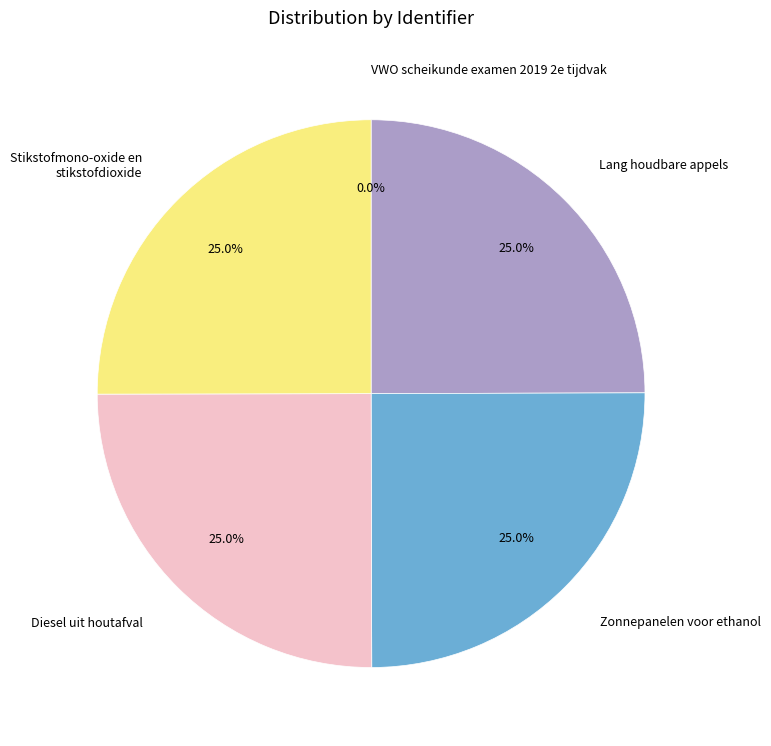

What percentage do Diesel uit houtafval and Stikstofmono-oxide en stikstofdioxide together represent?

50.0%